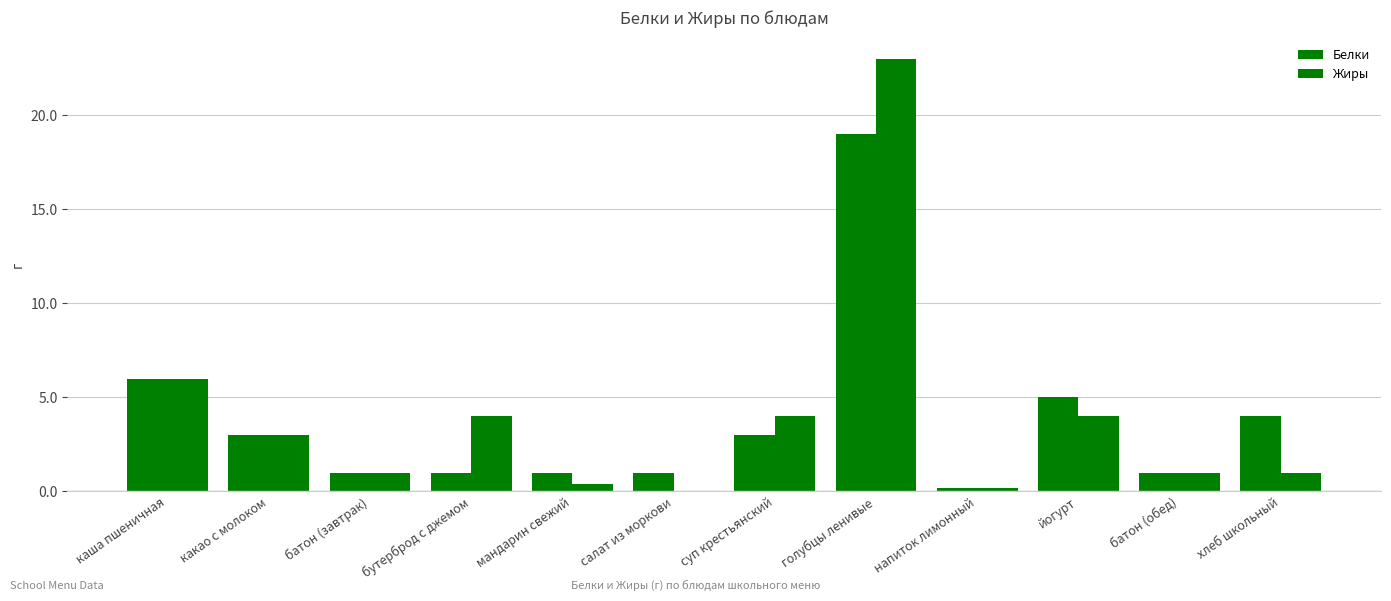

Reading left to right, transcribe all the data shown in this chart.

Белки: каша пшеничная=6.0	какао с молоком=3.0	батон (завтрак)=1.0	бутерброд с джемом=1.0	мандарин свежий=1.0	салат из моркови=1.0	суп крестьянский=3.0	голубцы ленивые=19.0	напиток лимонный=0.2	йогурт=5.0	батон (обед)=1.0	хлеб школьный=4.0
Жиры: каша пшеничная=6.0	какао с молоком=3.0	батон (завтрак)=1.0	бутерброд с джемом=4.0	мандарин свежий=0.4	салат из моркови=0.0	суп крестьянский=4.0	голубцы ленивые=23.0	напиток лимонный=0.2	йогурт=4.0	батон (обед)=1.0	хлеб школьный=1.0